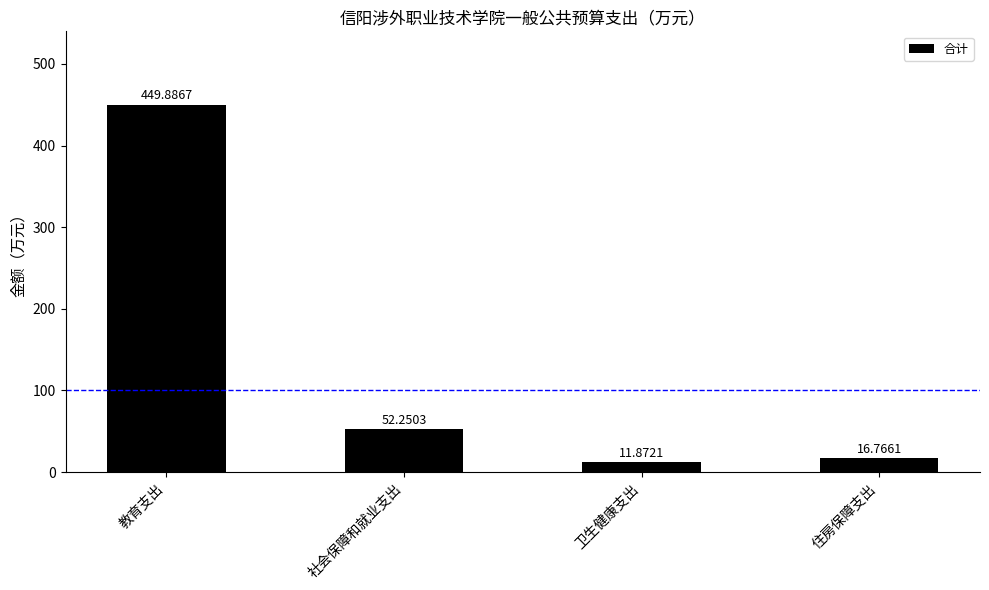

Which has a higher value, 教育支出 or 住房保障支出?

教育支出